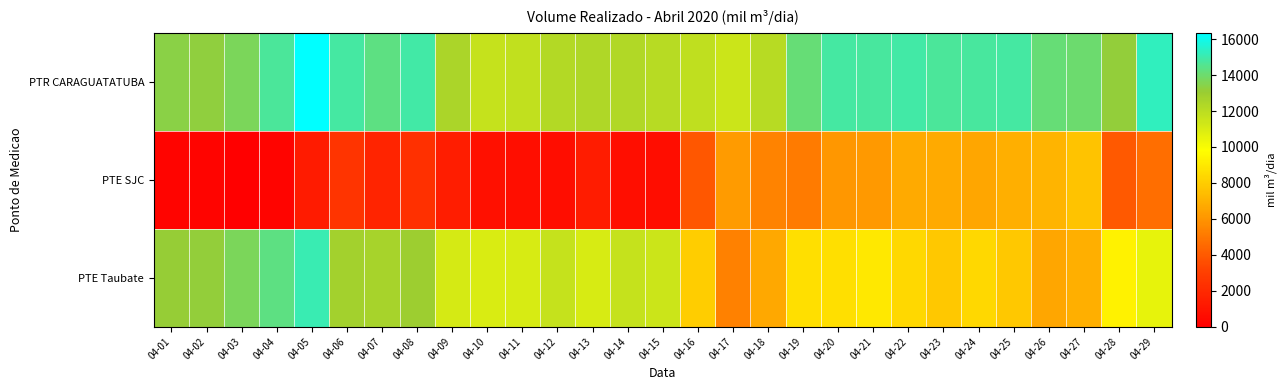

Between 04-10 and 04-12, which series saw the biggest shift?

PTE Taubate